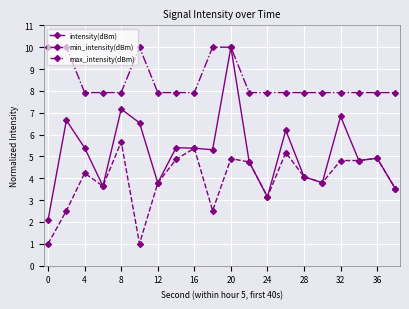

Which series has the largest total across all categories?

max_intensity(dBm)